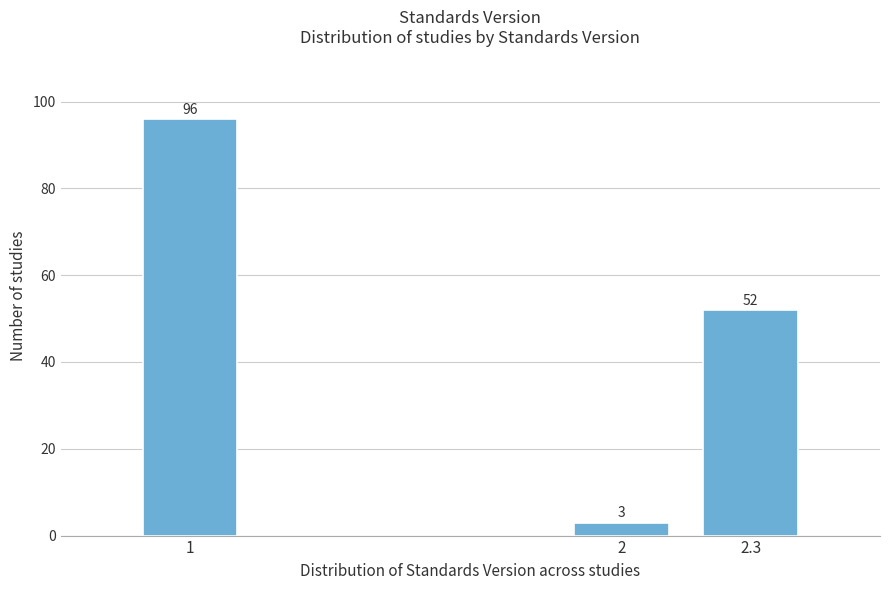

Reading right to left, what are all the values shown in this chart?

2.3=52	2=3	1=96